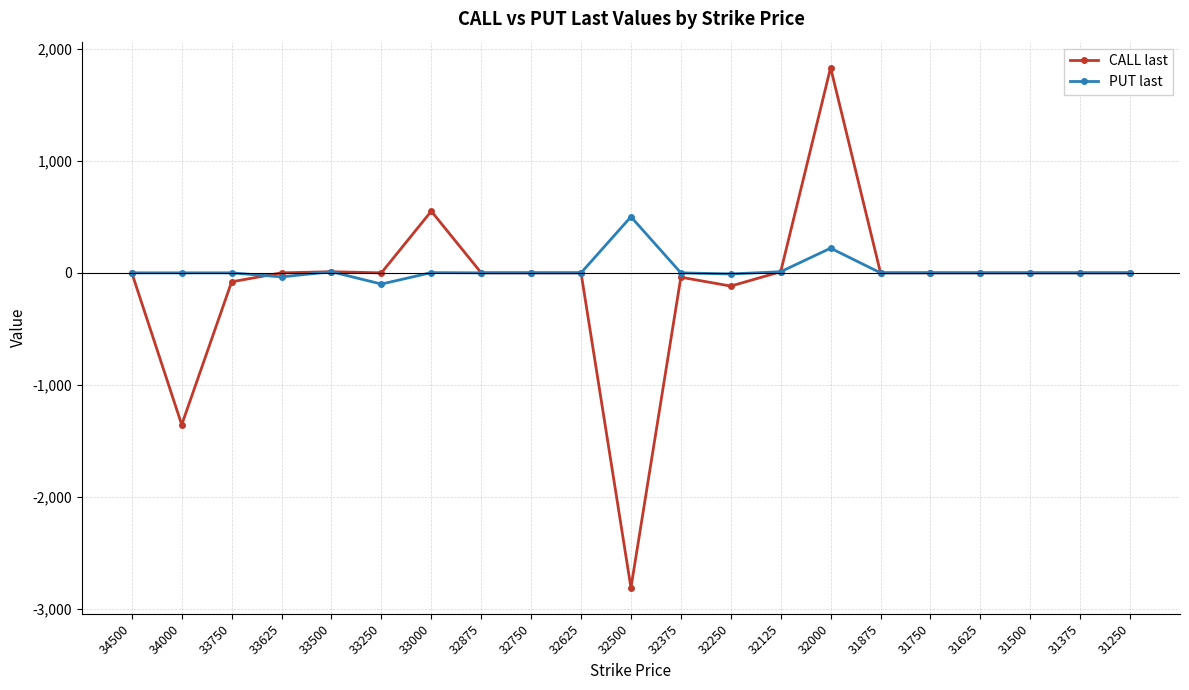

Between 34000 and 33000, which series saw the biggest shift?

CALL last